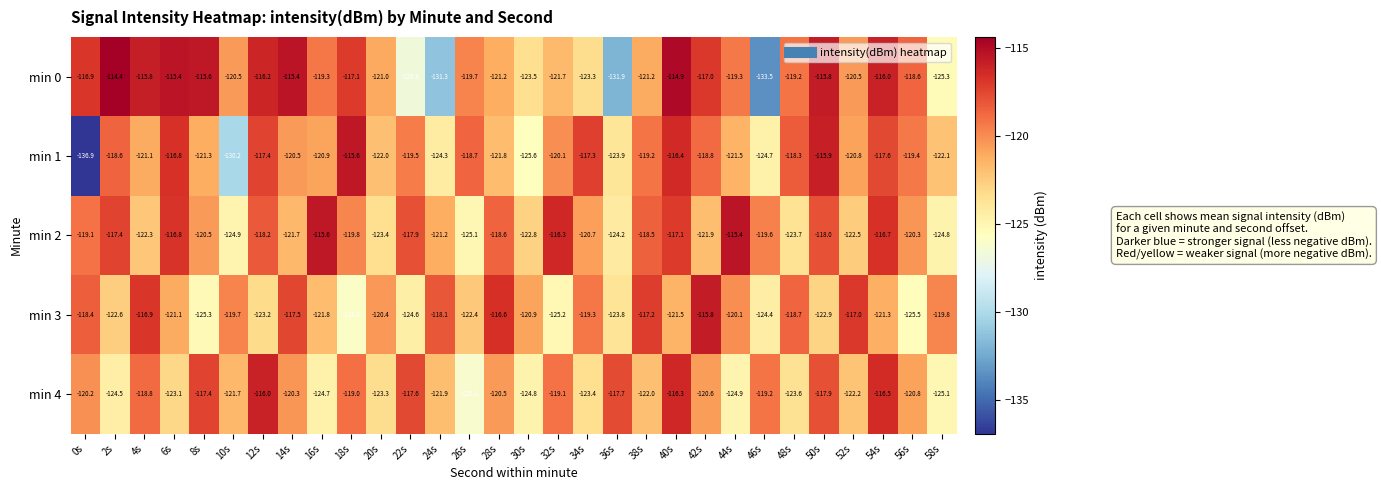

How many categories are shown in the chart?

30